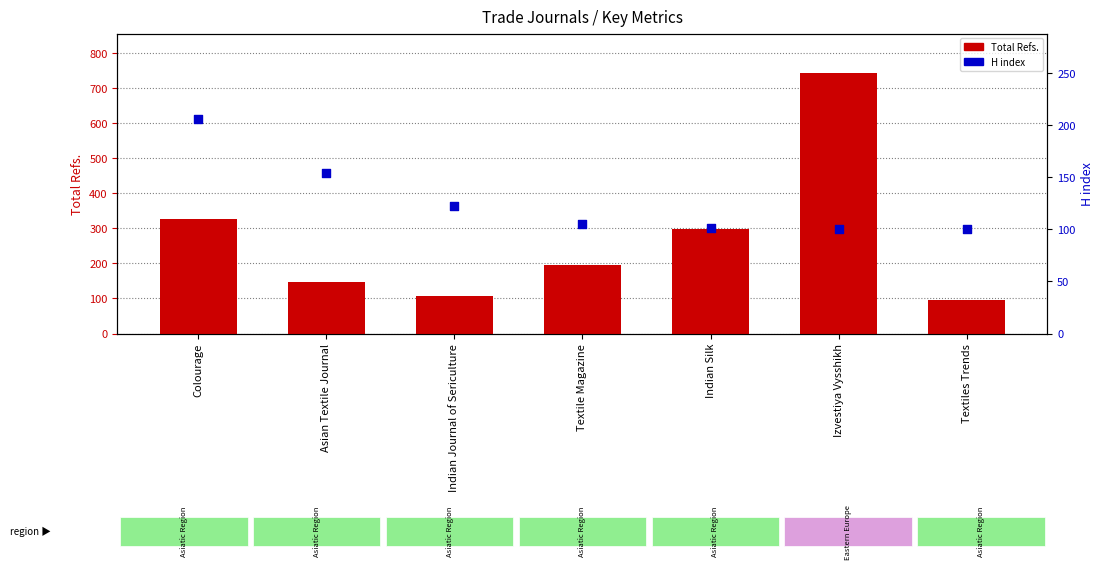

What is the total value across all series at Colourage?

532